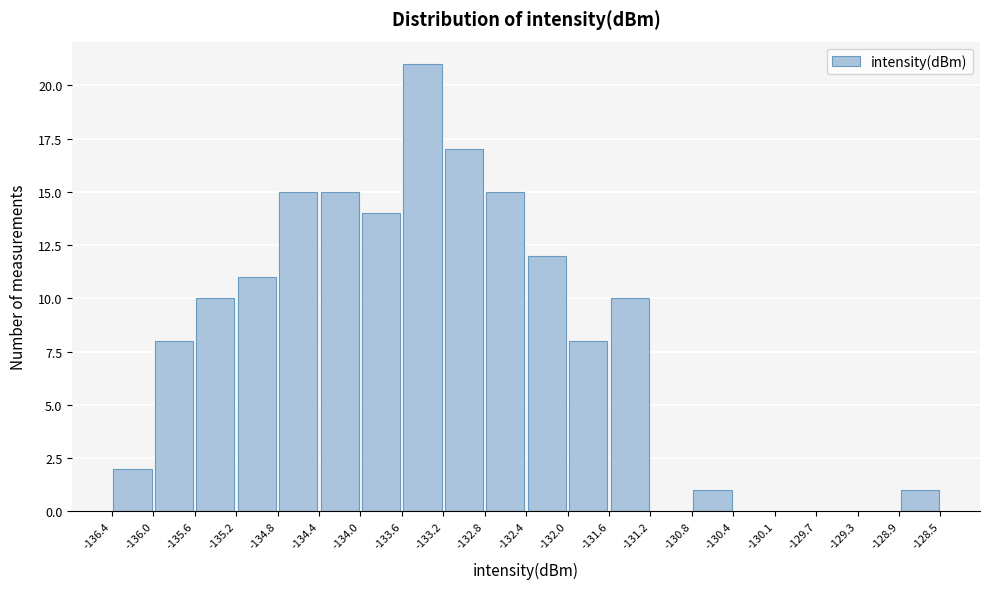

Reading left to right, transcribe this chart: for each bar, give the range it covers on the x-axis and its height. The values are not printed on the chart, so give them approximately, as read against the axis.

-136.4 to -136.0: 2
-136.0 to -135.6: 8
-135.6 to -135.2: 10
-135.2 to -134.8: 11
-134.8 to -134.4: 15
-134.4 to -134.0: 15
-134.0 to -133.6: 14
-133.6 to -133.2: 21
-133.2 to -132.8: 17
-132.8 to -132.4: 15
-132.4 to -132.0: 12
-132.0 to -131.6: 8
-131.6 to -131.2: 10
-131.2 to -130.8: 0
-130.8 to -130.4: 1
-130.4 to -130.1: 0
-130.1 to -129.7: 0
-129.7 to -129.3: 0
-129.3 to -128.9: 0
-128.9 to -128.5: 1